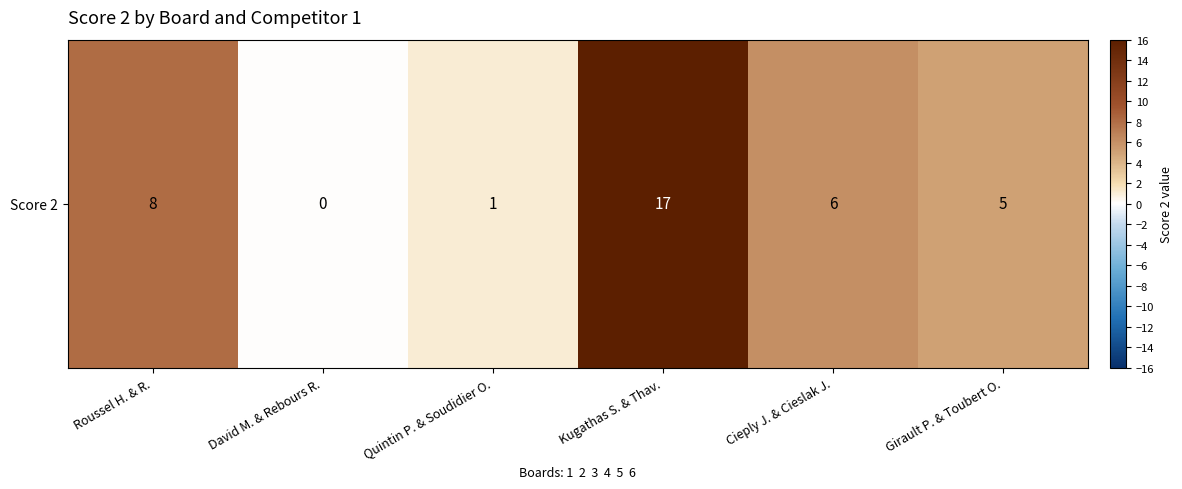

How many data points are less than 6?

3